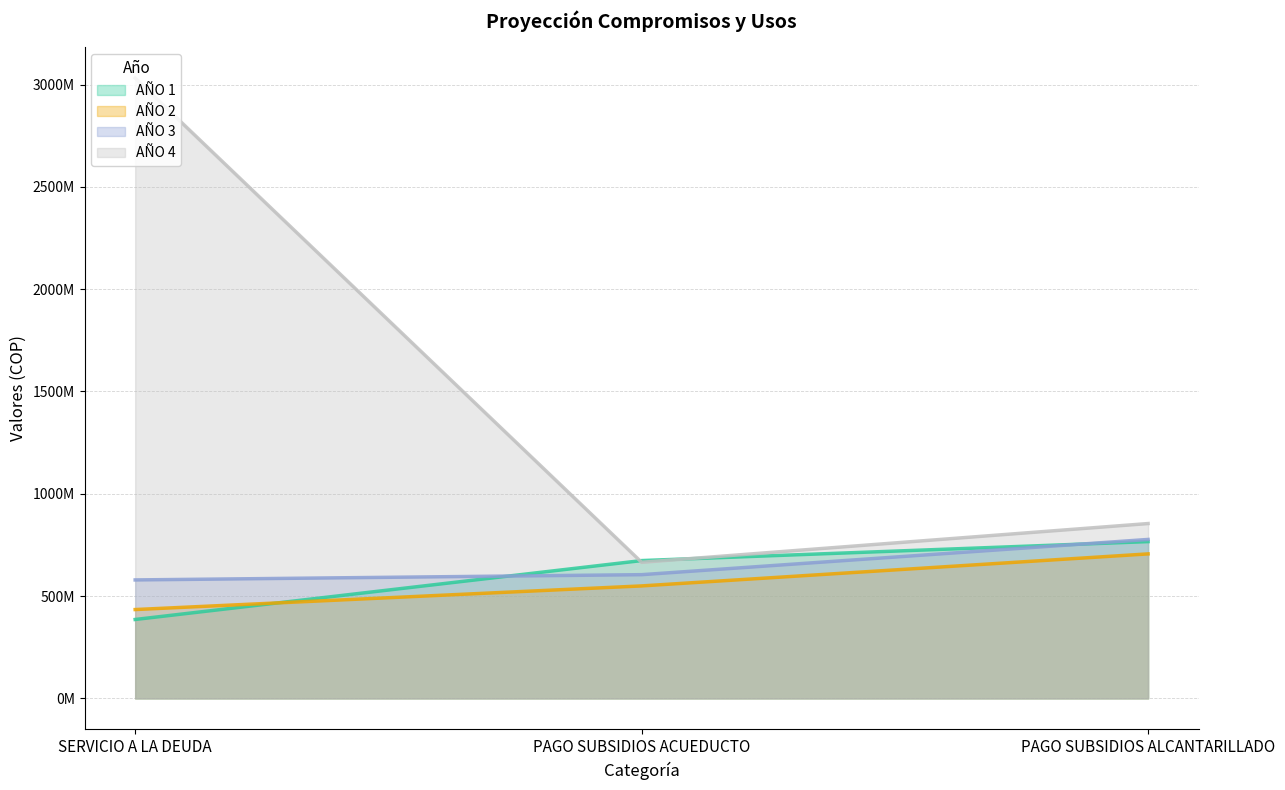

Is it true that AÑO 4 equals 443340531.5 at PAGO SUBSIDIOS ALCANTARILLADO?

False